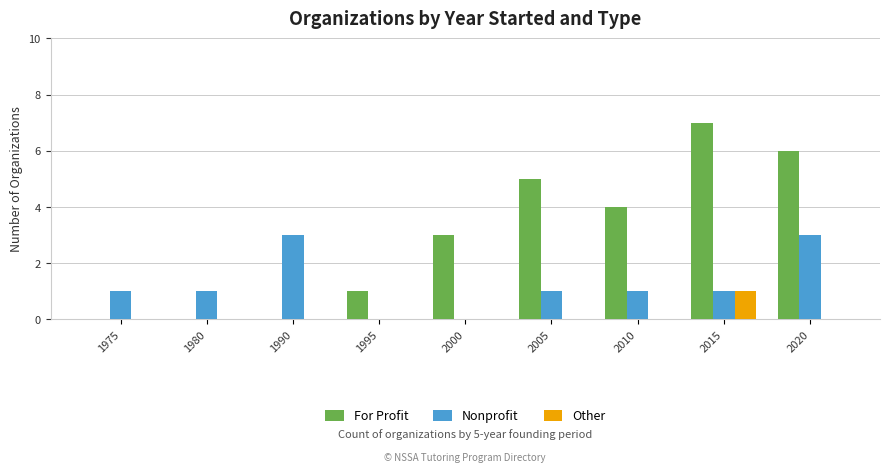

Is it true that Nonprofit equals 1 at 1990?

False